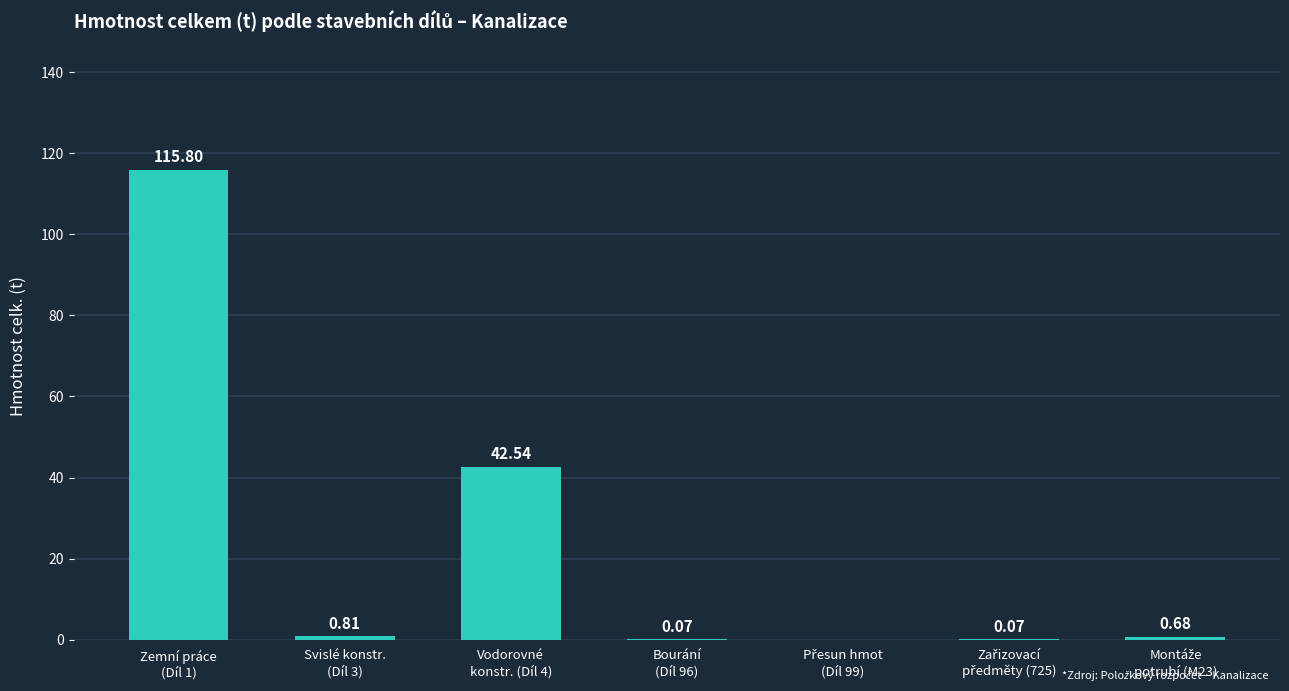

What is the sum of all values?

160.0